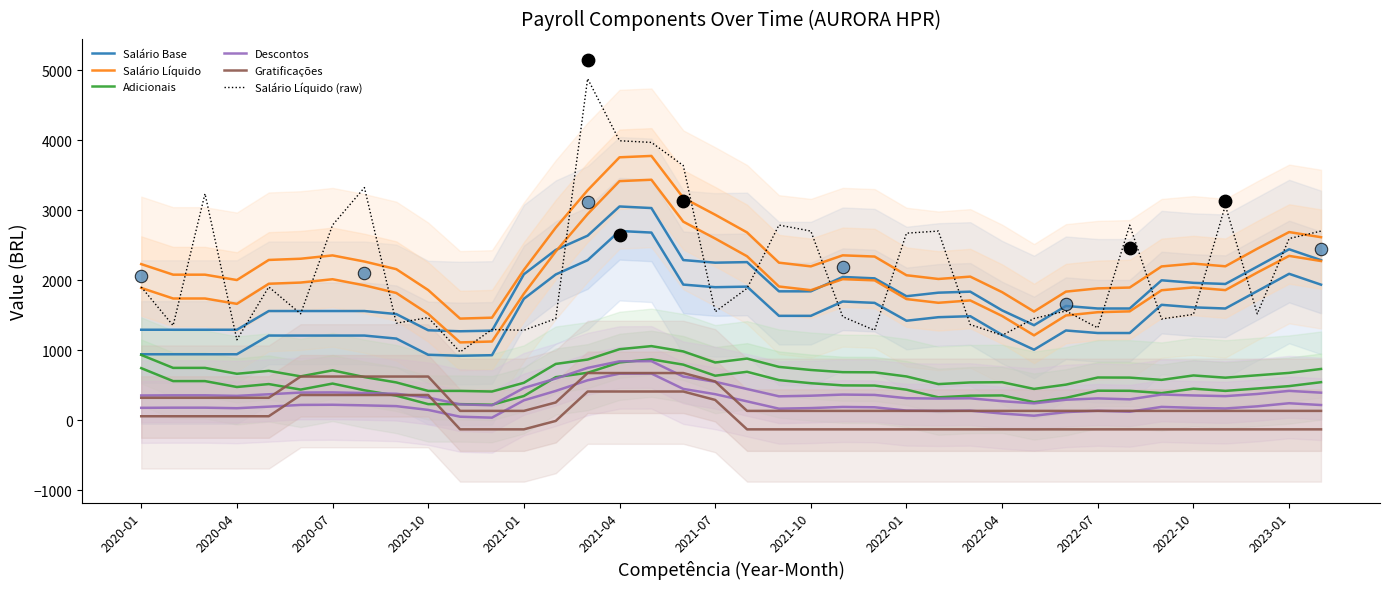

Is the value of Descontos at 2022-10 greater than the value of Salário Líquido (raw) at 2020-04?

No